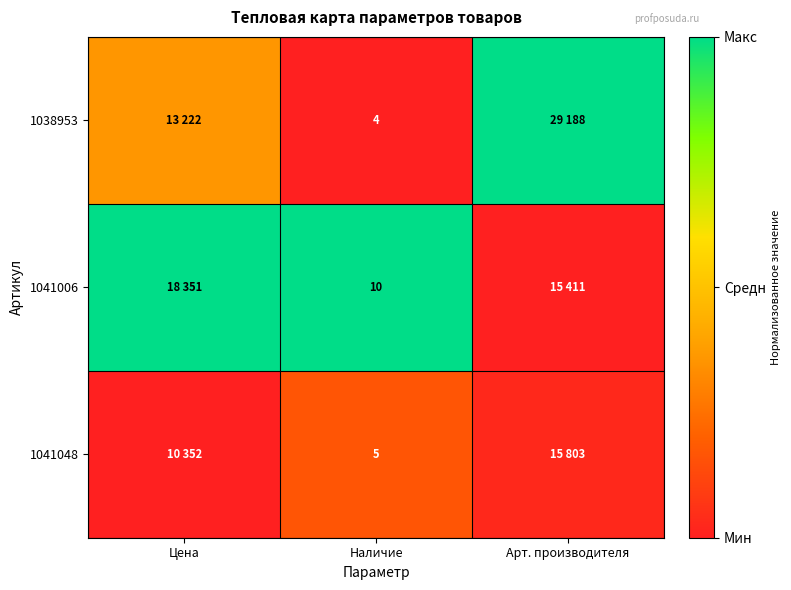

Is it true that 1038953 equals 1.0 at Арт. производителя?

True